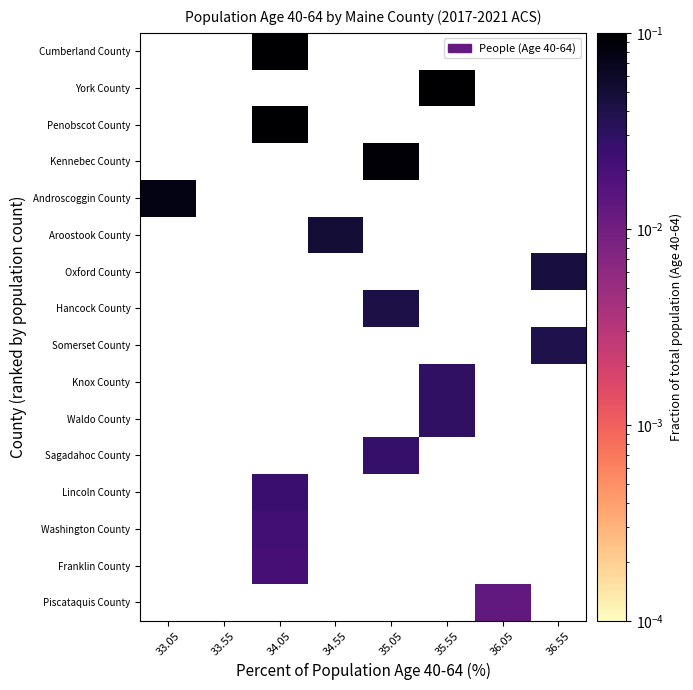

How many values in Somerset County are above zero?

1